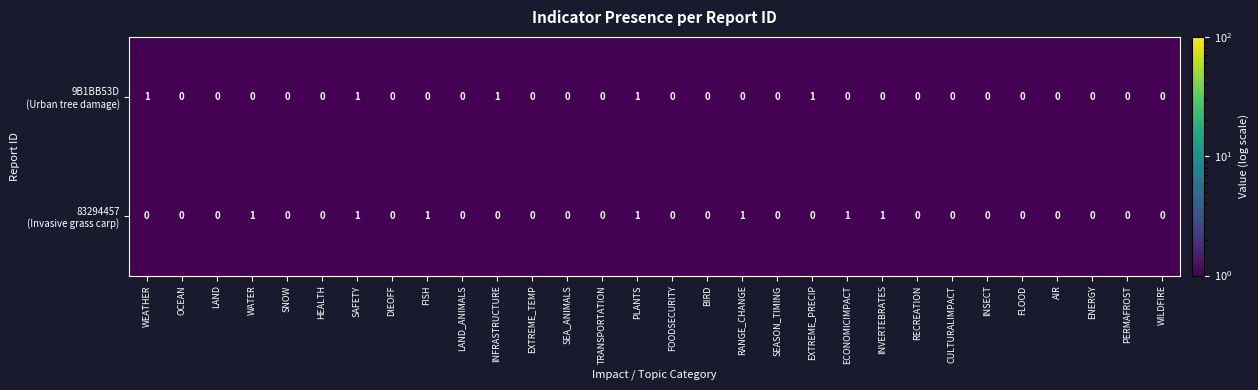

What is the spread (max minus min) of values at INVERTEBRATES?

1